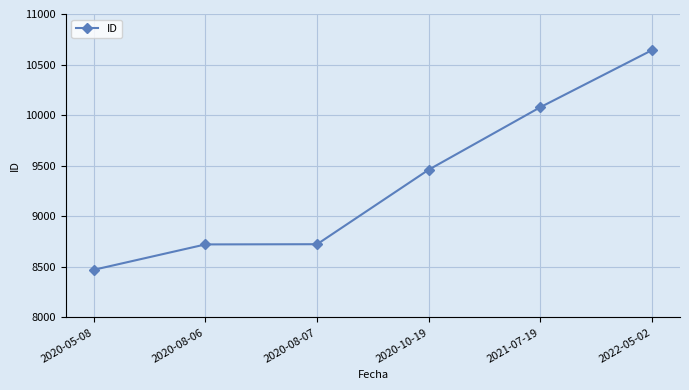

True or false: there are more than 2 points higher than both neighbors.

False